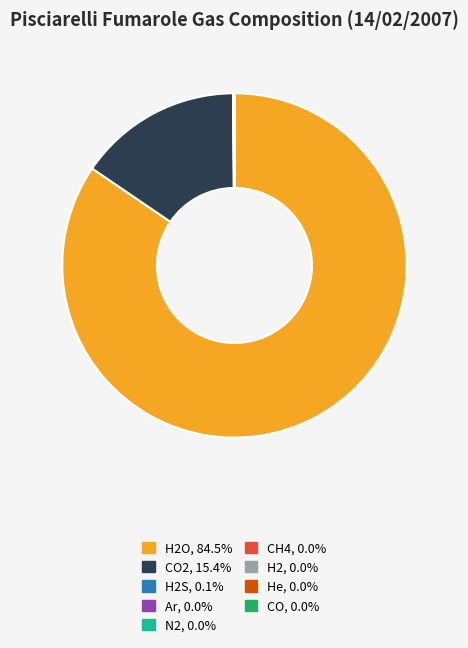

Is there any slice that represents more than half of the pie?

Yes